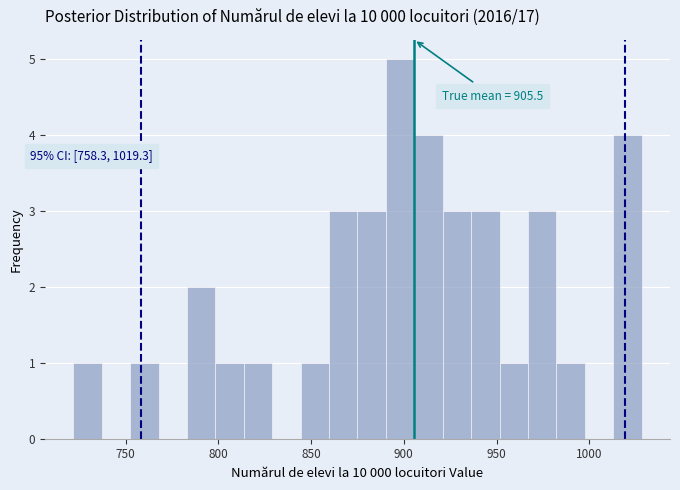

Around what value on the x-axis is the tallest bar? Give the approximate position of its centre, as read against the axis.

900